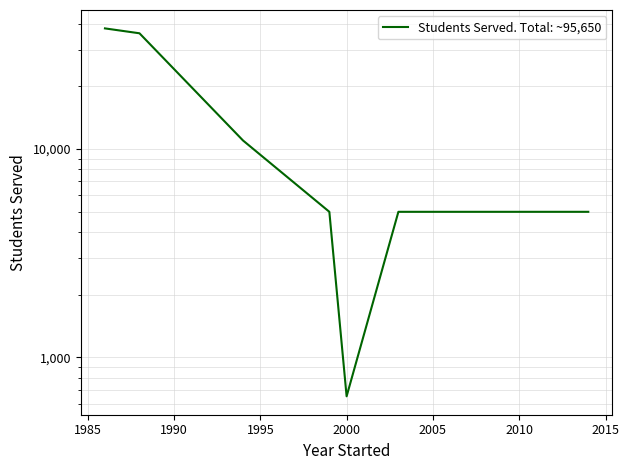

How many lines are shown in the chart?

1